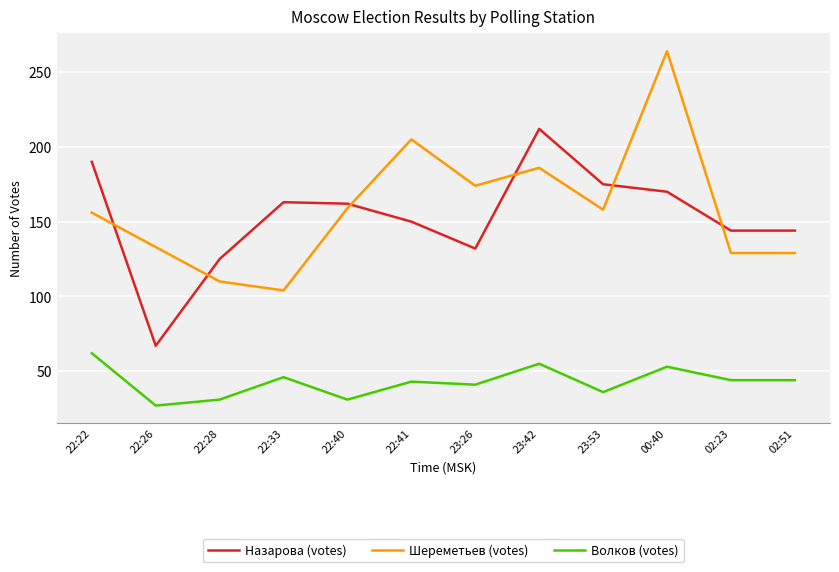

Which label corresponds to the smallest value in the chart?

22:26